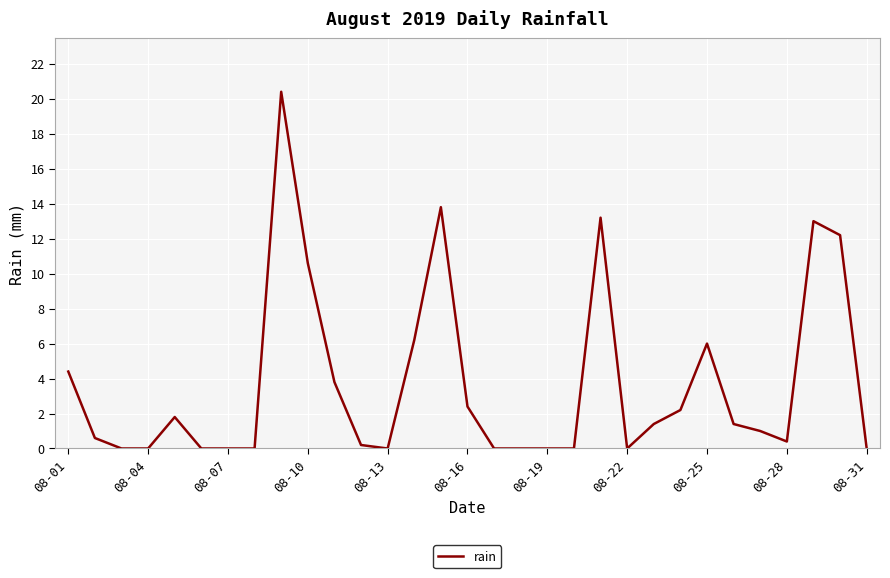

Reading right to left, extract all data points from this chart.

0.0	12.2	13.0	0.4	1.0	1.4	6.0	2.2	1.4	0.0	13.2	0.0	0.0	0.0	0.0	2.4	13.8	6.2	0.0	0.2	3.8	10.6	20.4	0.0	0.0	0.0	1.8	0.0	0.0	0.6	4.4